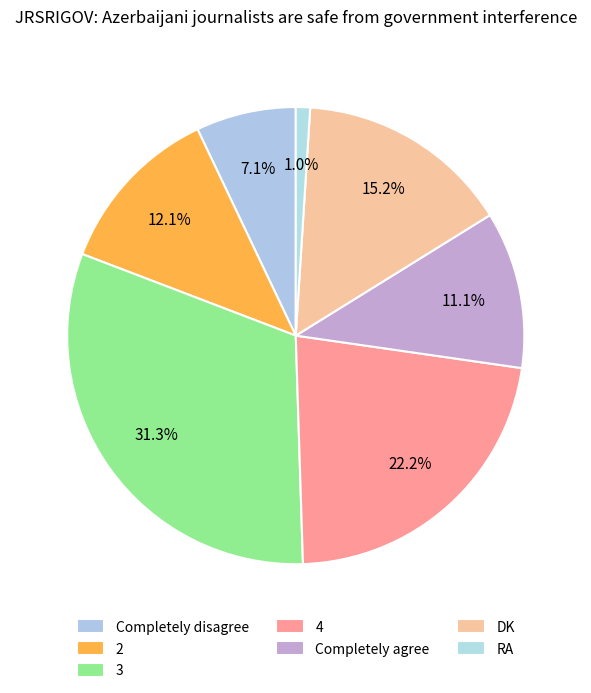

Count the number of slices in the pie.

7